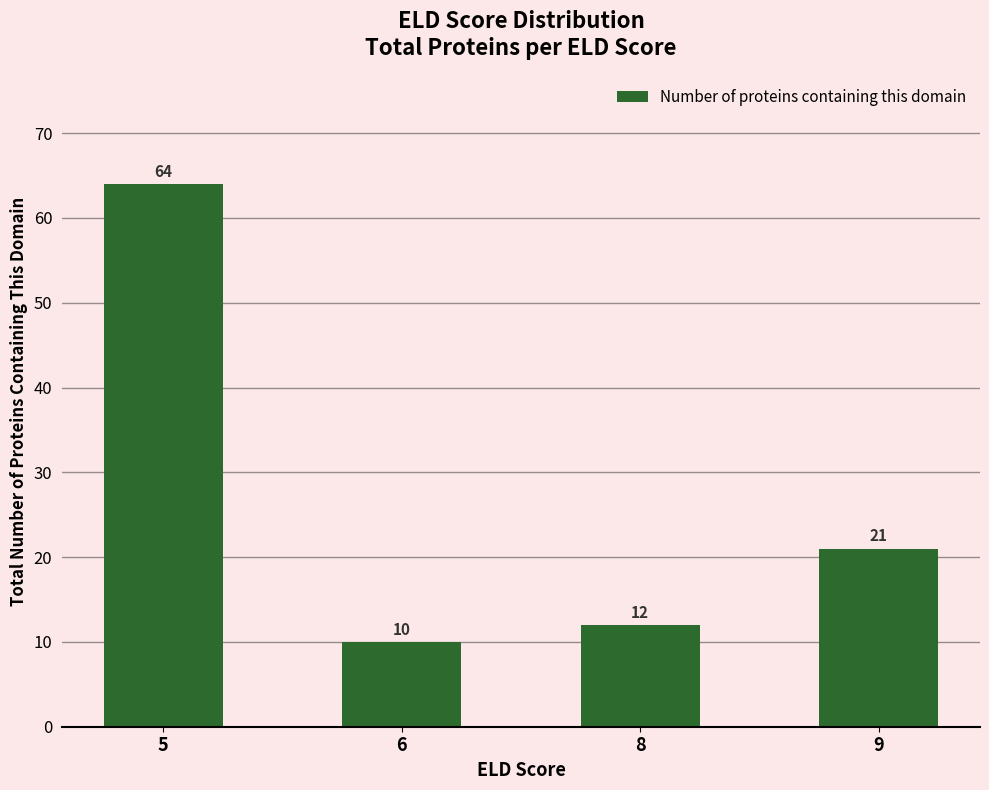

True or false: the data shows 8 at 9.

False